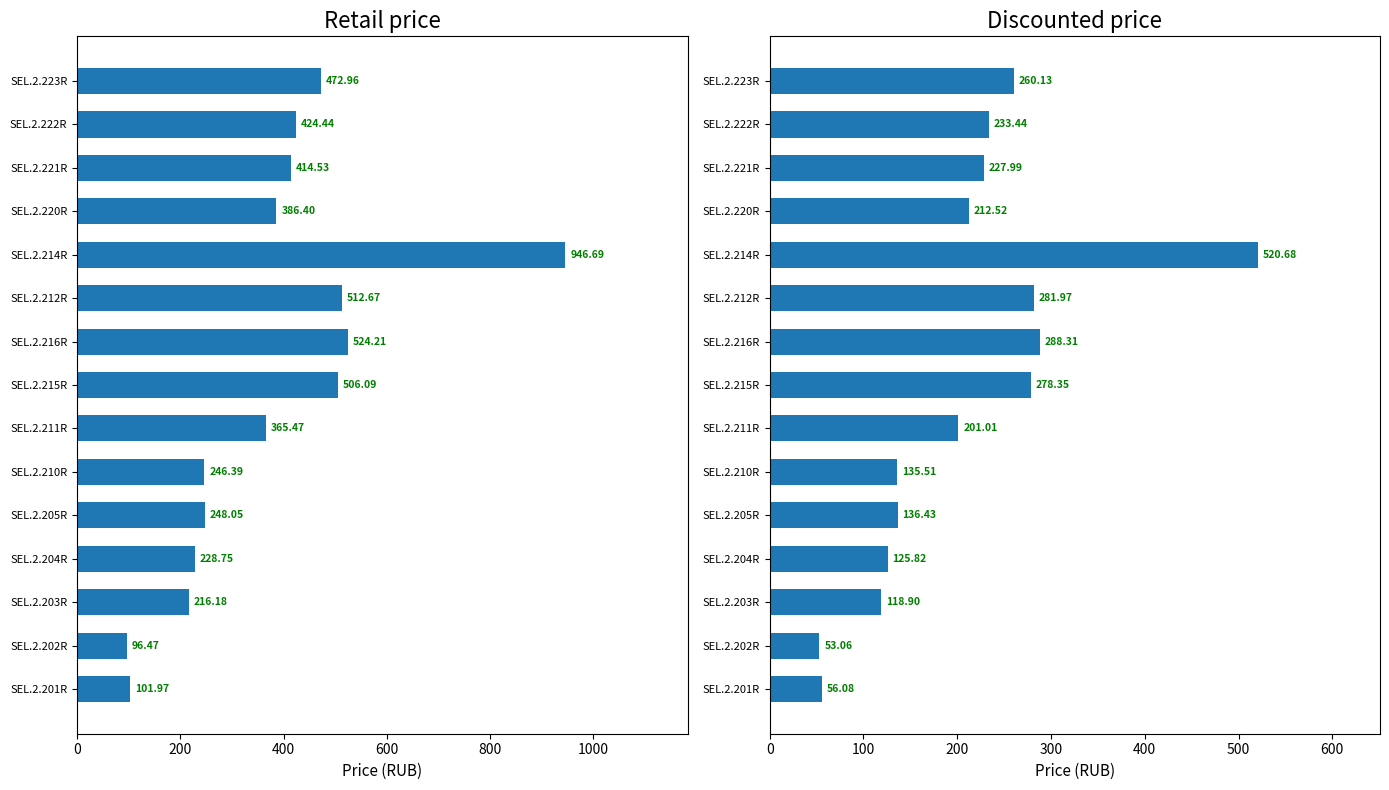

What is the difference between the second highest and minimum values in the Retail price series?

427.7